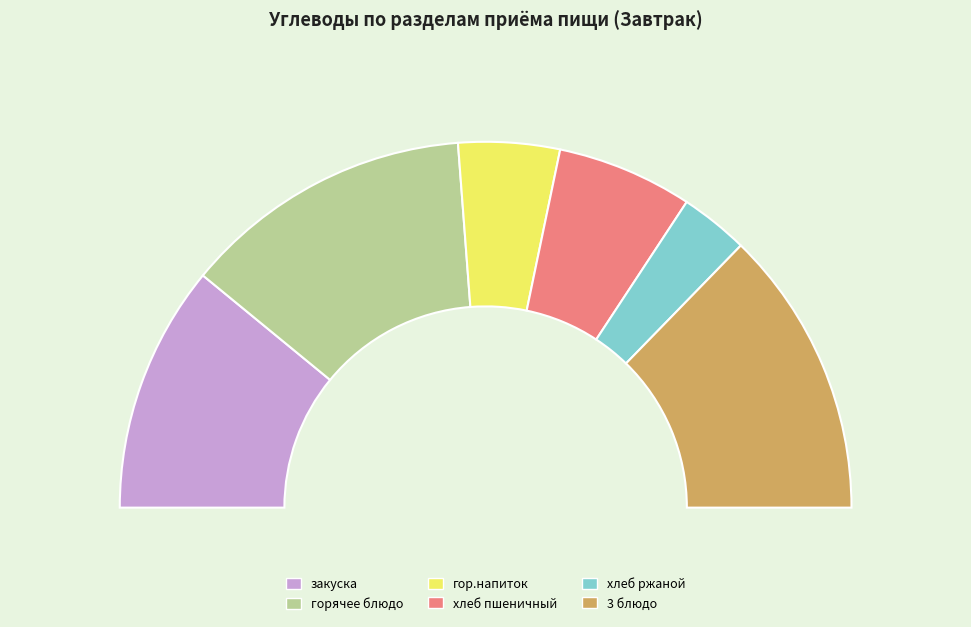

What is the change in value from закуска to 3 блюдо?

+4.4